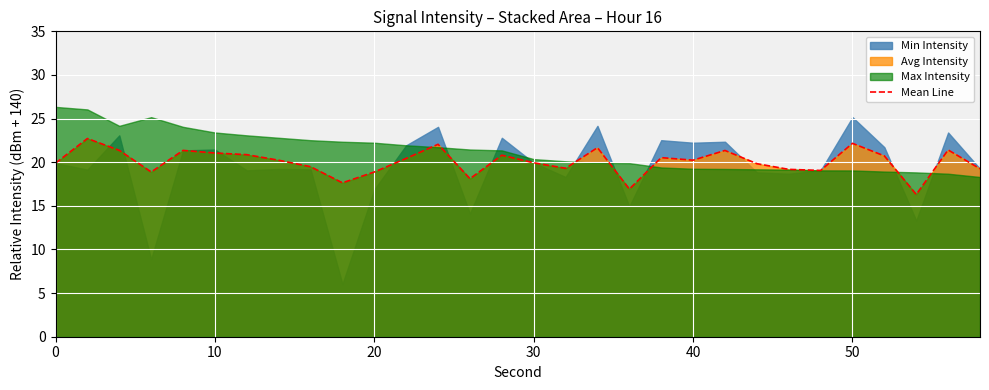

What is the minimum value for Mean Line?

16.3